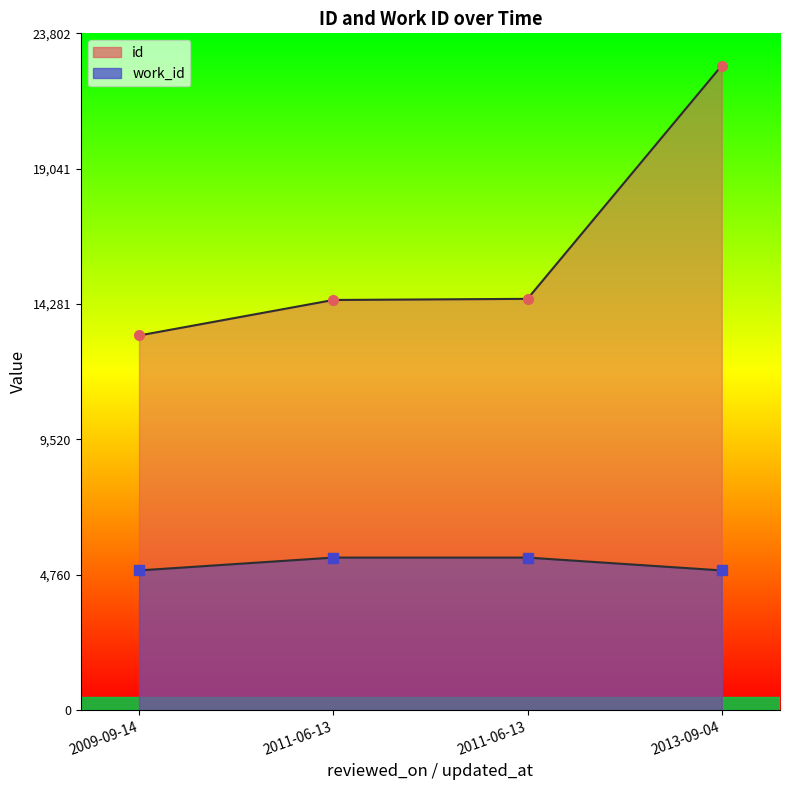

Which series has the largest total across all categories?

id_line